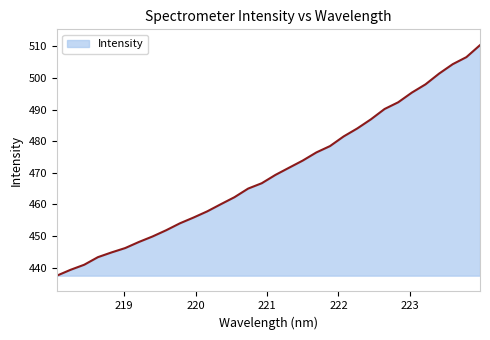

What is the difference between the maximum and minimum values?

72.9